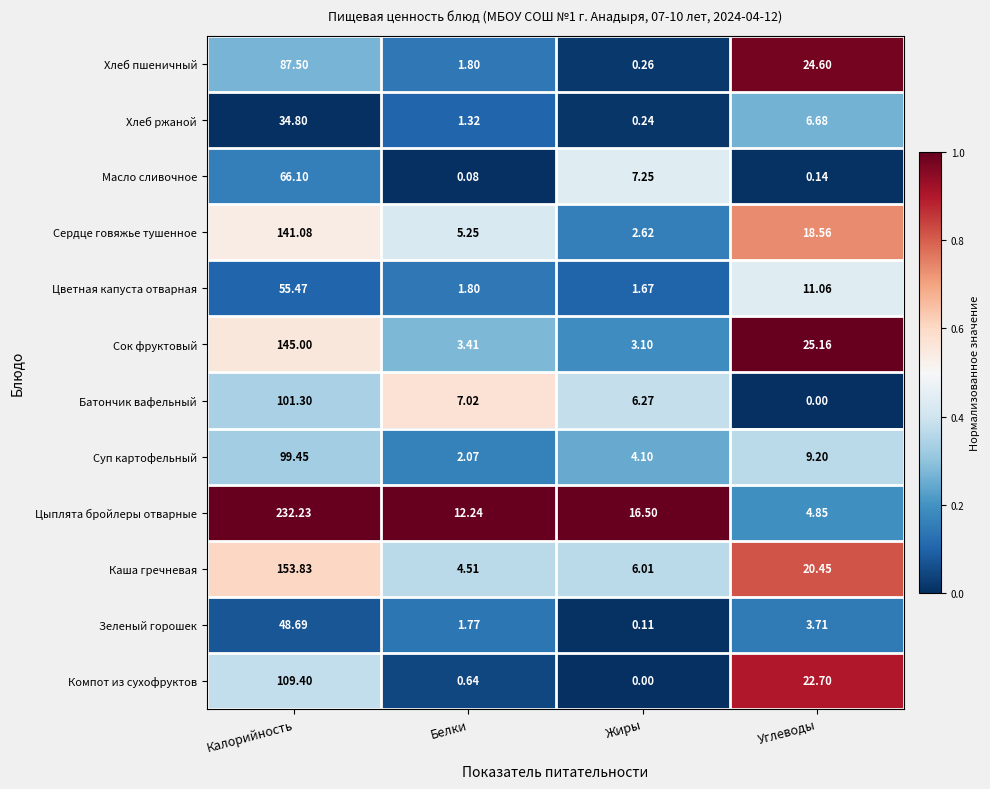

Which category has the lowest value in the Масло сливочное series?

Белки